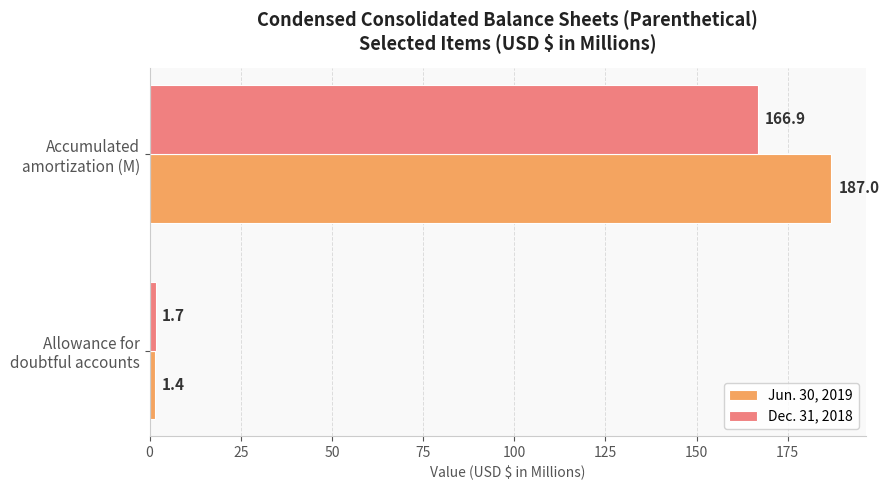

Rank the categories by Jun. 30, 2019 value from highest to lowest.

Accumulated
amortization (M), Allowance for
doubtful accounts